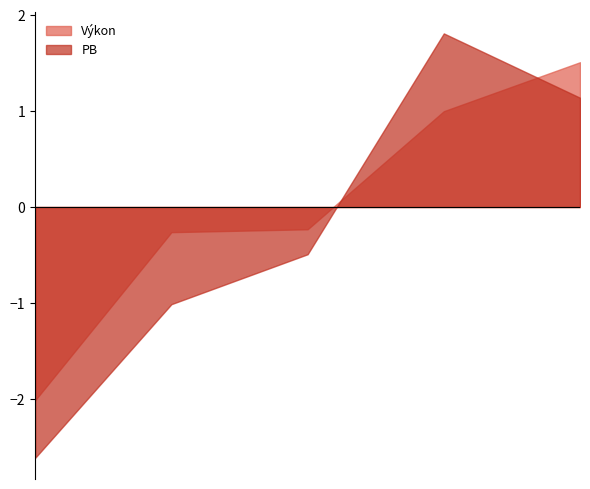

How many data points does each series have?

5